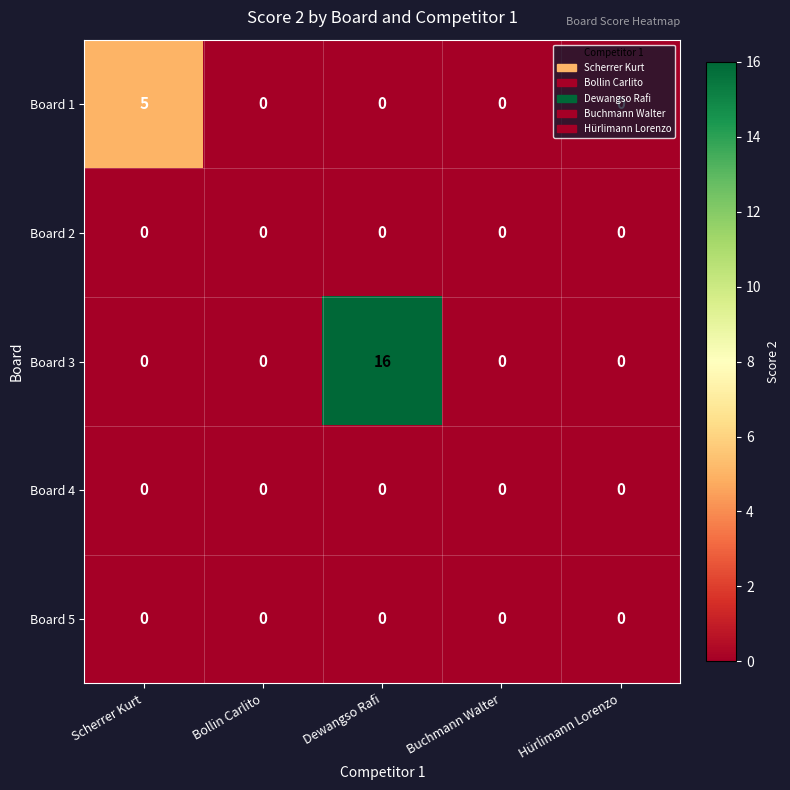

At which category is the sum across all series the highest?

Dewangso Rafi